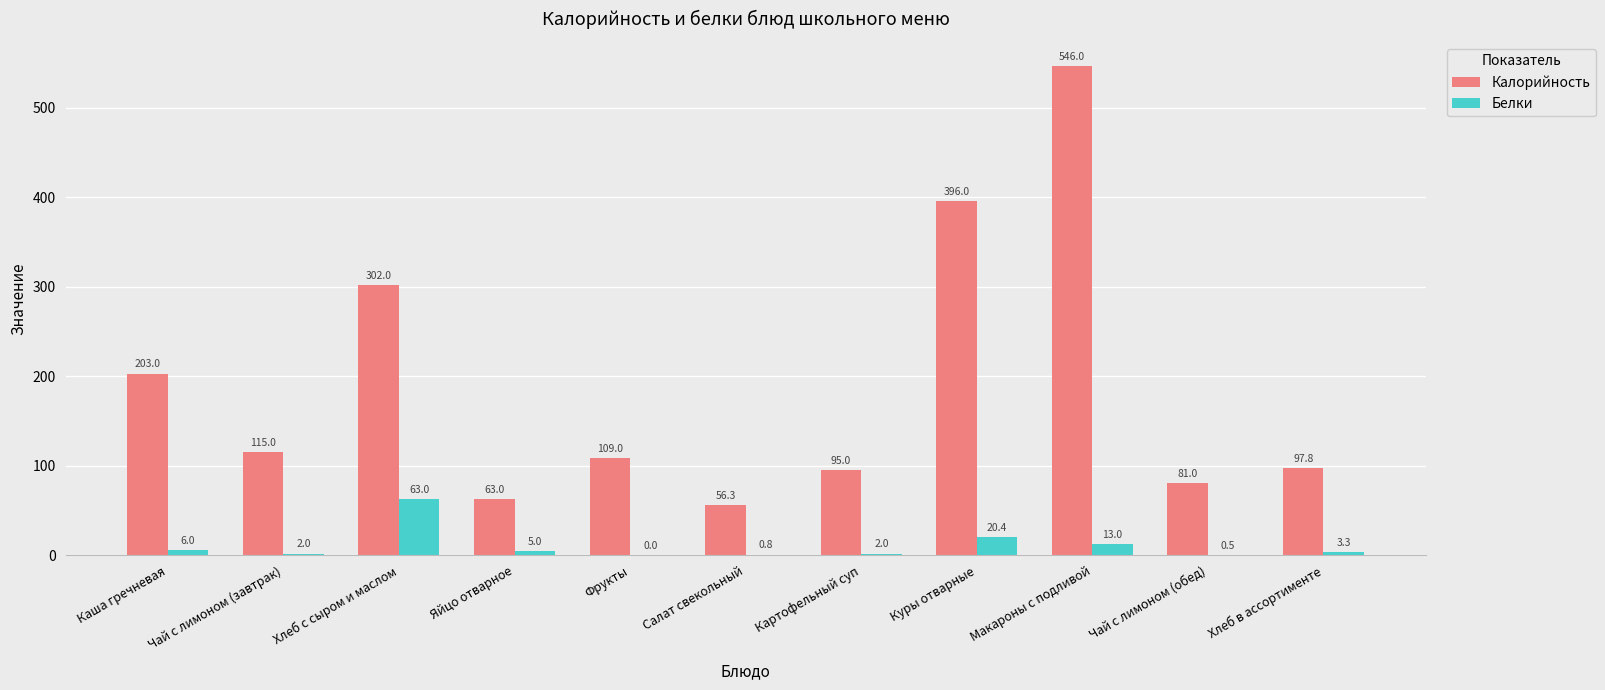

What is the difference between the Калорийность values at Яйцо отварное and Хлеб в ассортименте?

34.8